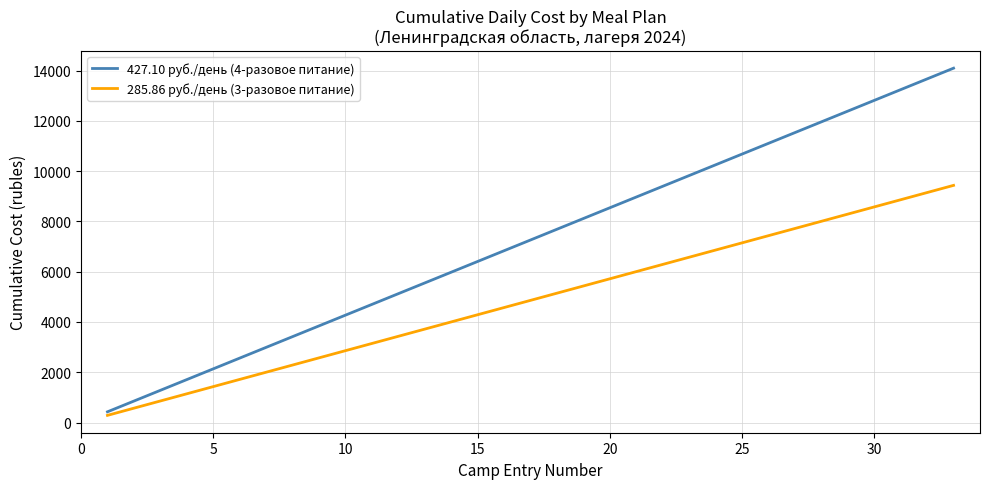

Which series has the widest spread of values?

427.10 руб./день (4-разовое питание)